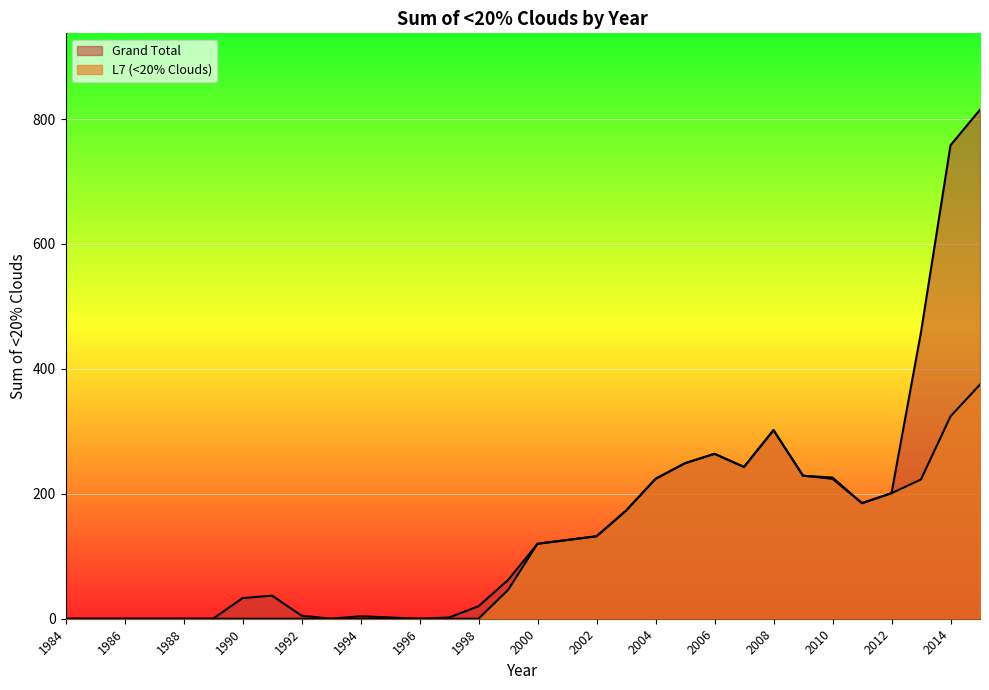

Is the value of L7 (<20% Clouds) at 2002 greater than the value of Grand Total at 1986?

Yes